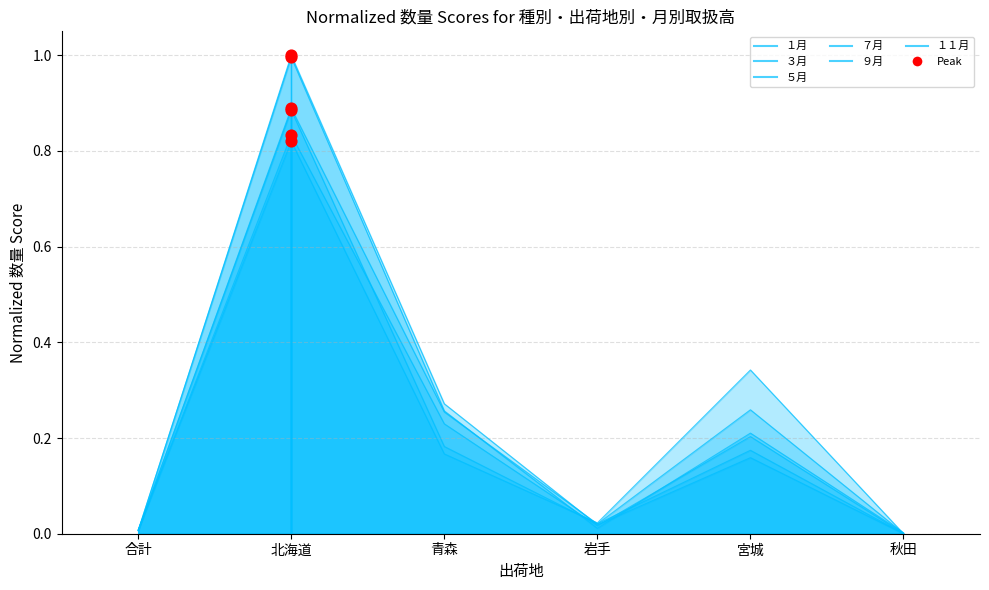

At how many categories does at least one series exceed 0?

6